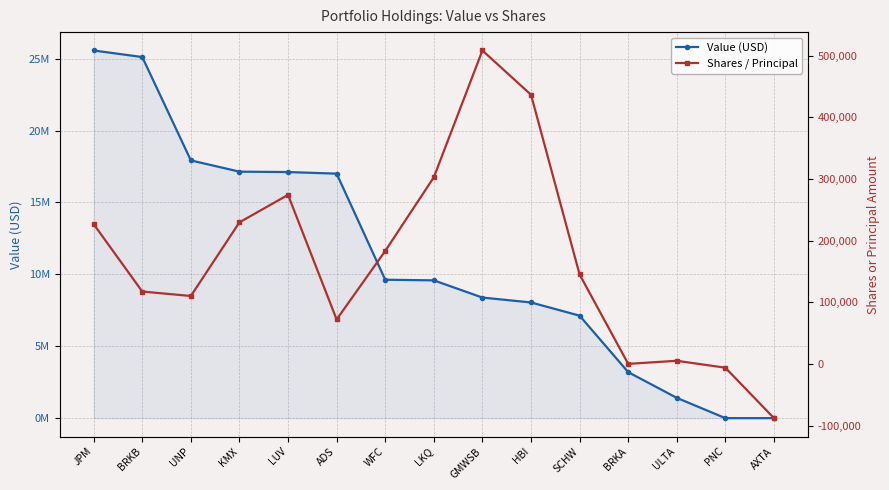

Which series has the largest range (max minus min)?

Value (USD)